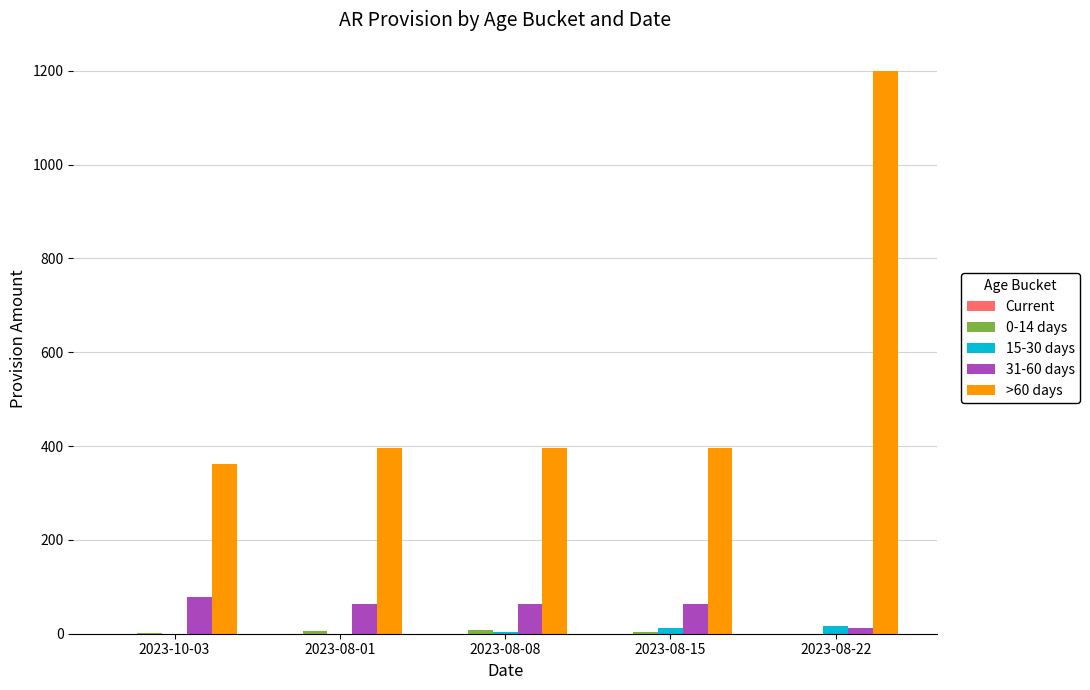

Which series has the largest total across all categories?

>60 days